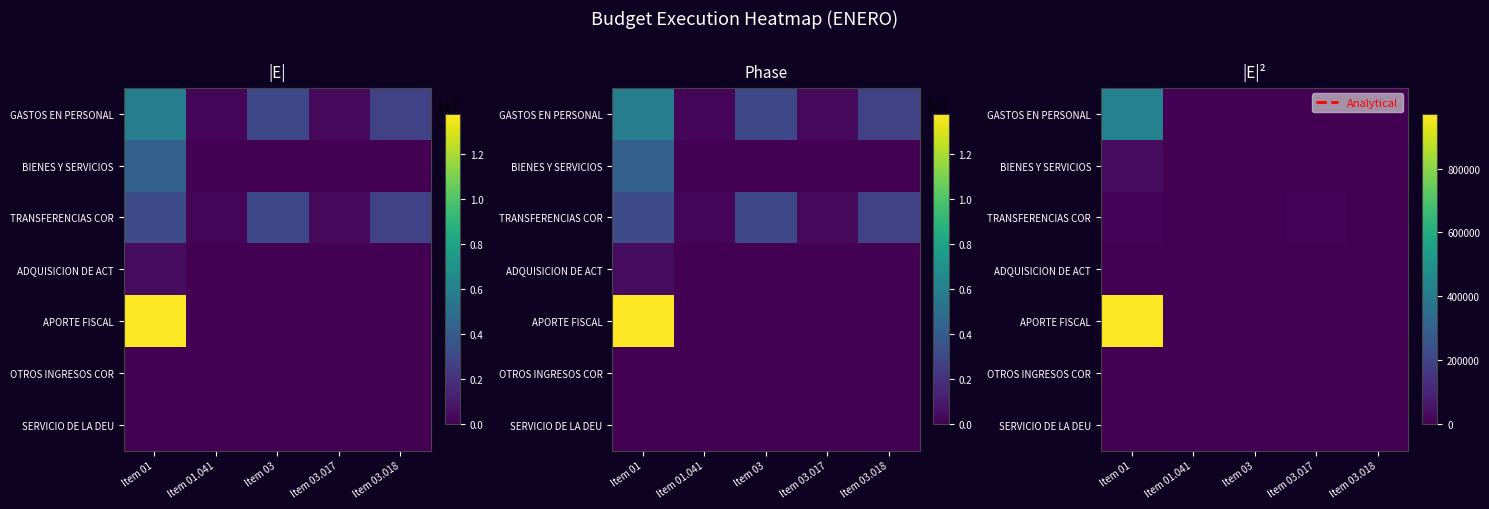

What is the difference between the second highest and second lowest values in the TRANSFERENCIAS COR series?

10192